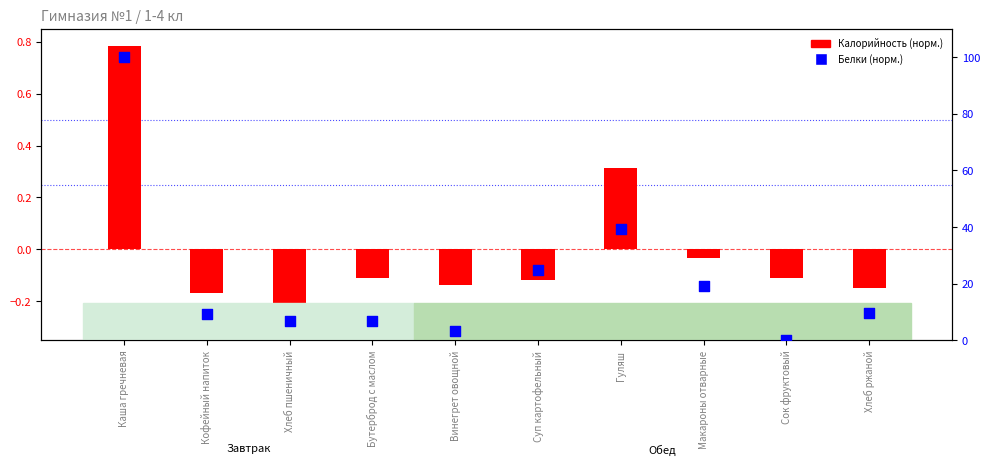

Which series reaches the minimum Y coordinate?

Калорийность (норм.)